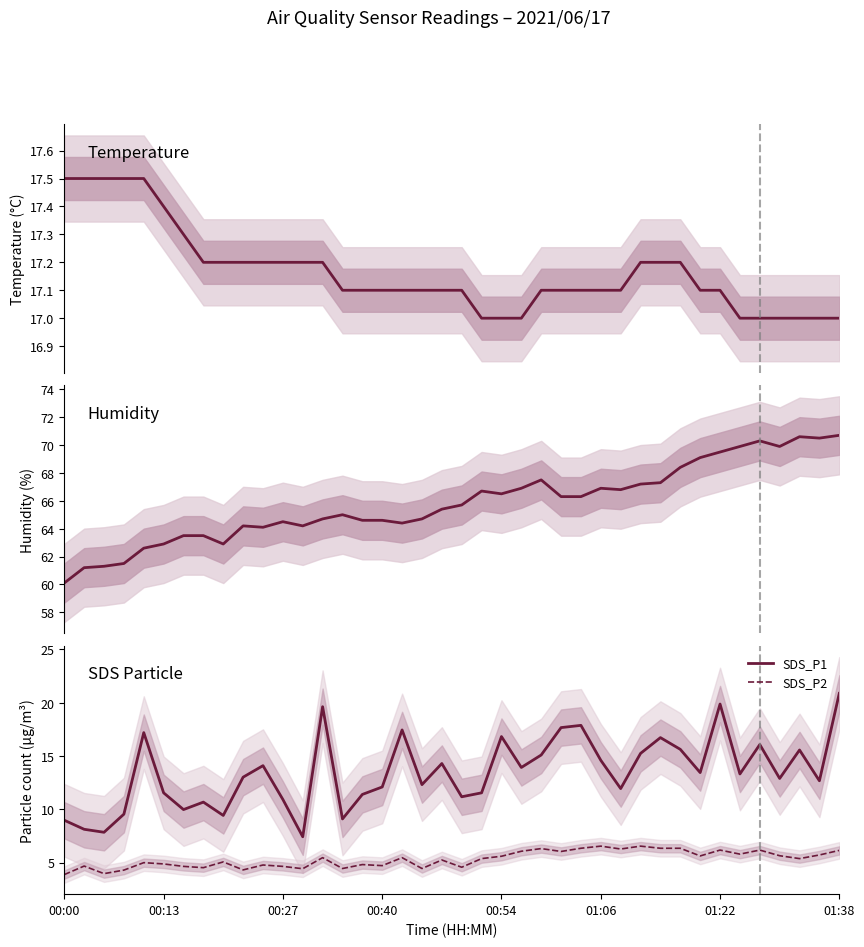

What is the lowest value of the SDS_P2 series?

3.9